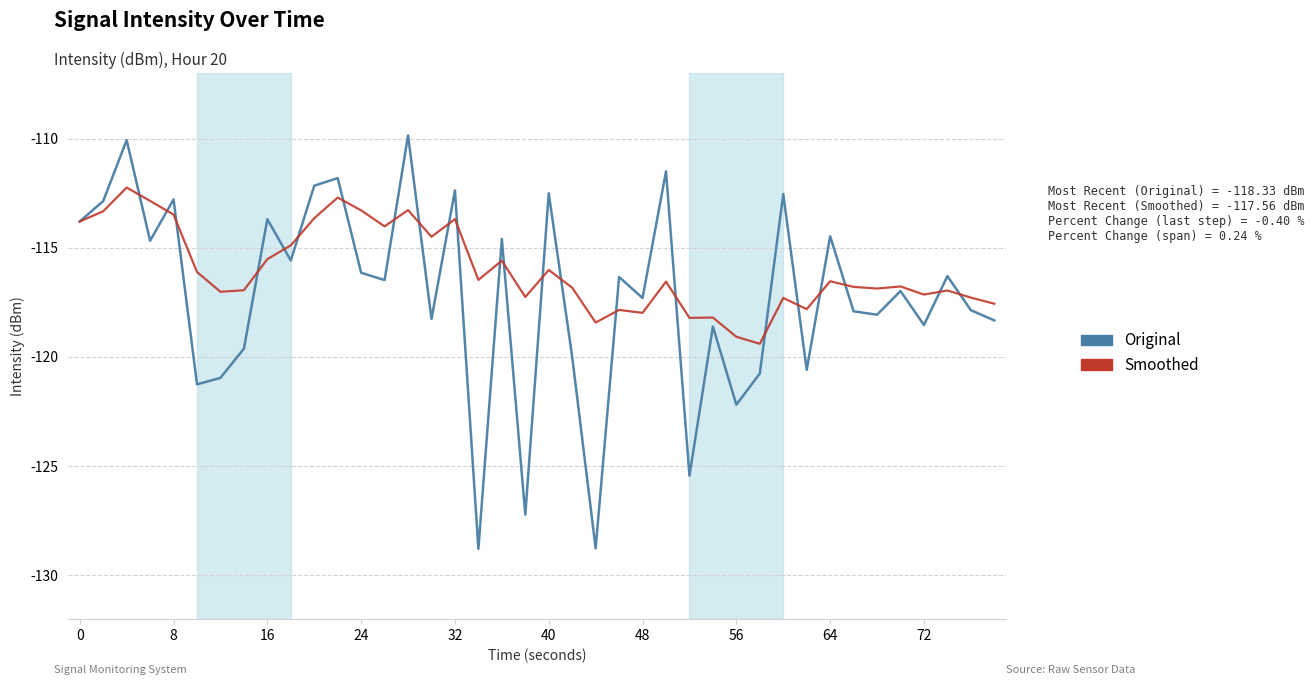

List the series in order of their peak value, lowest first.

Smoothed, Original